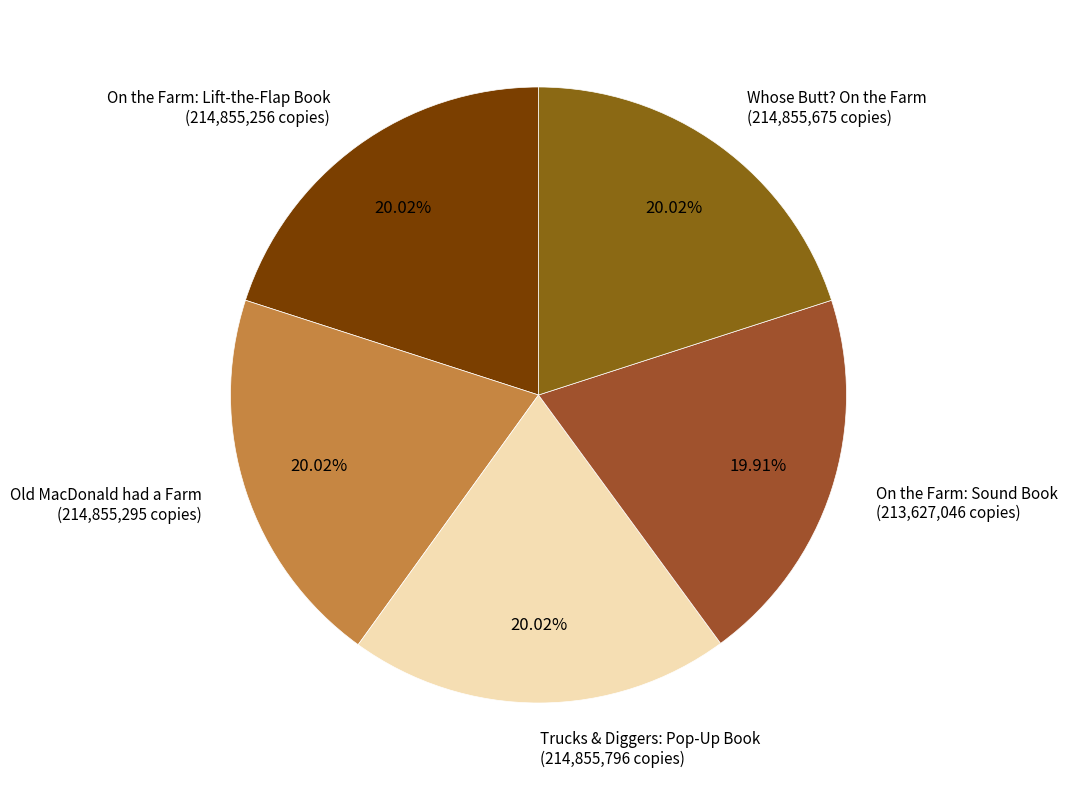

Is On the Farm: Lift-the-Flap Book the majority of the pie?

No